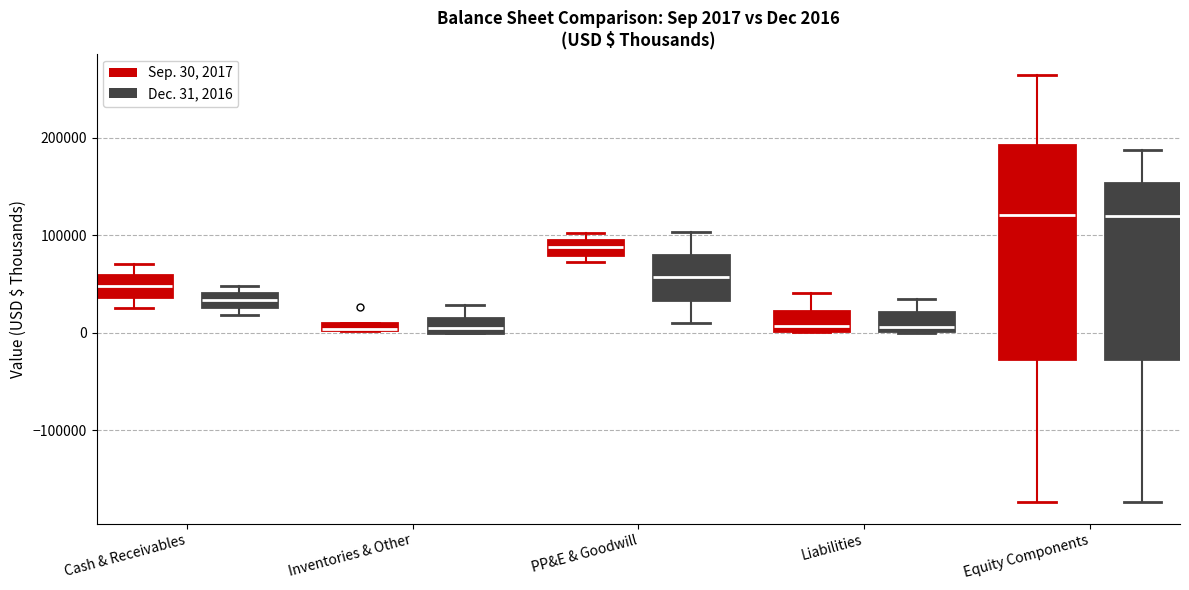

Comparing the boxes themselves (not the whiskers), which one is the tallest?

Equity Components (Sep. 30, 2017)